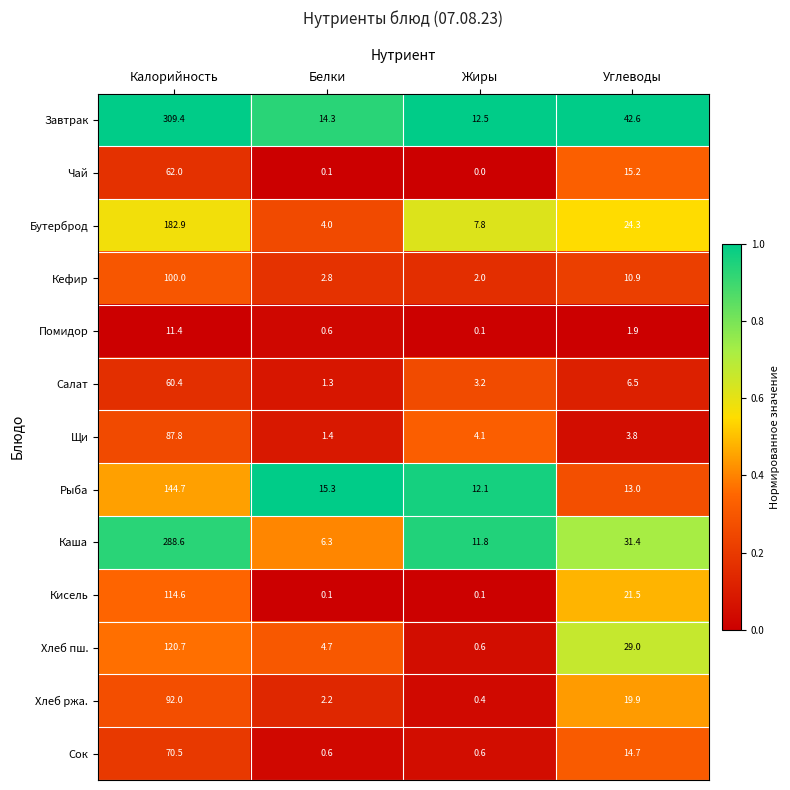

What is the difference between the second highest and second lowest values in the Чай series?

15.1